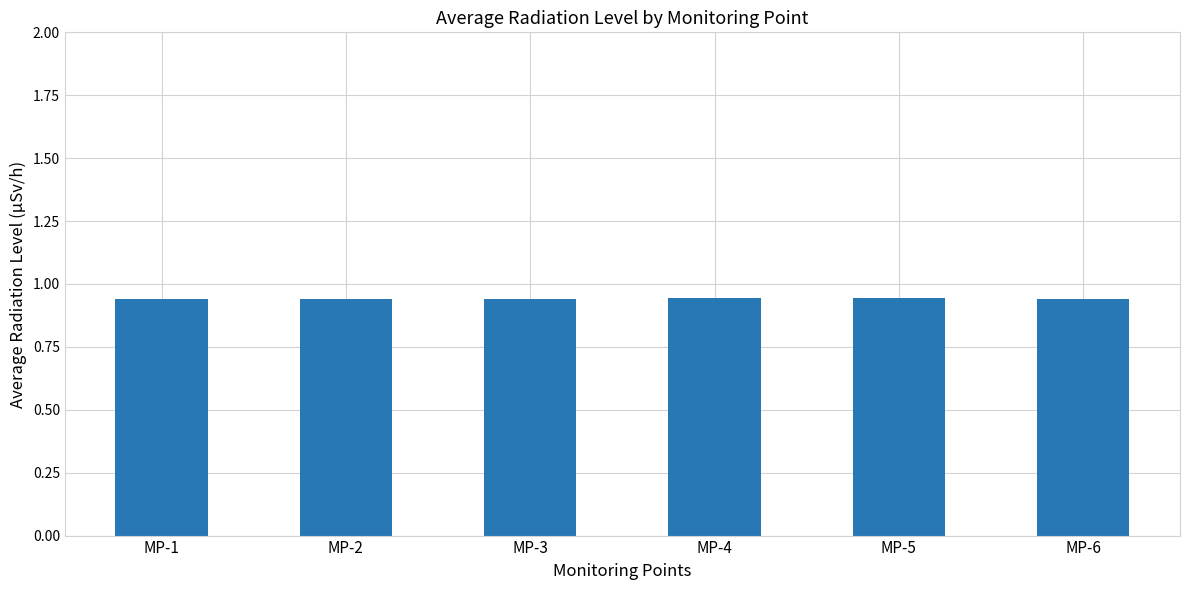

True or false: the data shows 1.5 at MP-3.

False